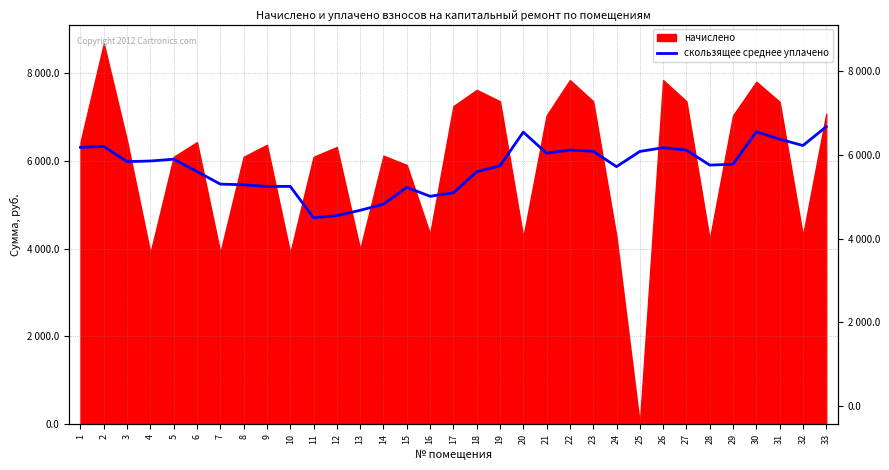

Reading left to right, list all the values displayed in this chart.

1=6314.3	2=6334.2	3=5988.2	4=6002.0	5=6043.0	6=5761.5	7=5474.5	8=5459.3	9=5419.7	10=5422.5	11=4707.7	12=4754.6	13=4876.4	14=5015.8	15=5400.8	16=5196.6	17=5276.6	18=5755.0	19=5893.0	20=6661.3	21=6179.7	22=6252.4	23=6223.4	24=5872.9	25=6219.7	26=6305.3	27=6250.1	28=5909.2	29=5927.5	30=6668.5	31=6499.8	32=6355.5	33=6784.6